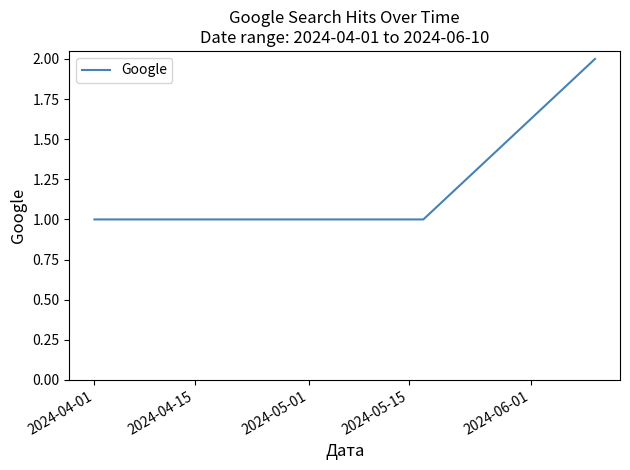

What is the sum of all values?

9